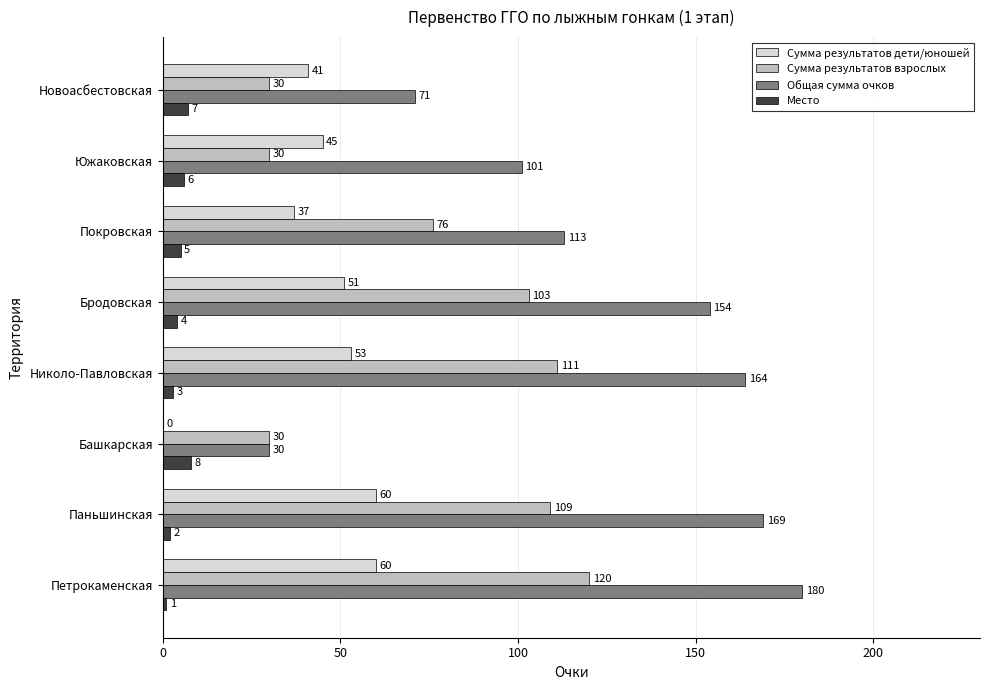

True or false: Общая сумма очков has a value of 164 at Николо-Павловская.

True